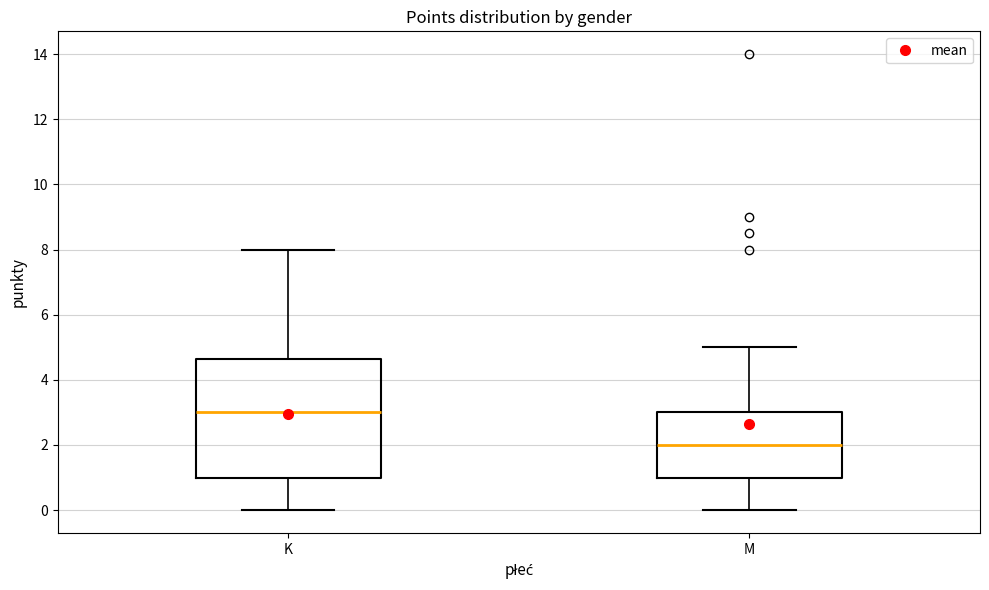

Reading left to right, transcribe this box plot: for each box, give where its median line is, the range the box spans, and where its two whiskers end, as read against the y-axis. The values are not printed on the chart, so give them approximately, as read against the axis.

K: median 3.0, box 1.0 to 4.6, whiskers 0.0 to 8.0
M: median 2.0, box 1.0 to 3.0, whiskers 0.0 to 5.0